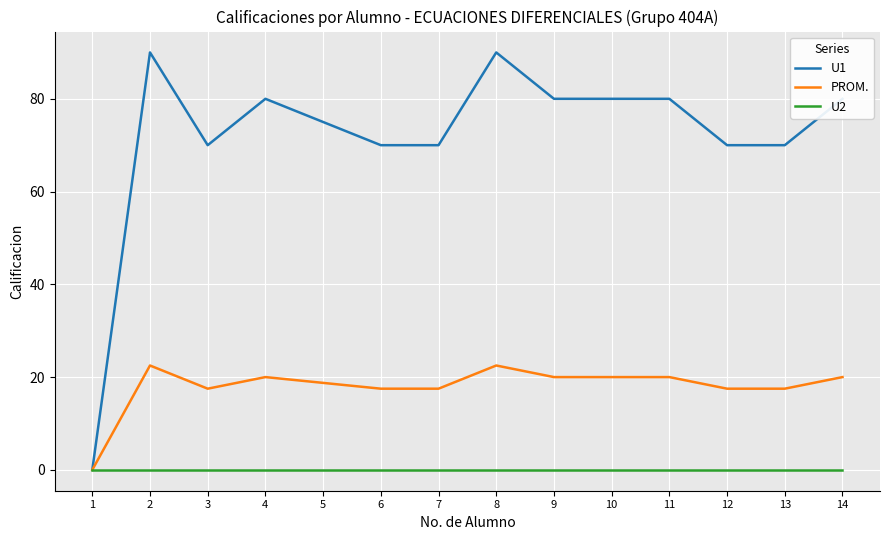

True or false: U1 has more than 0 interior local peaks.

True